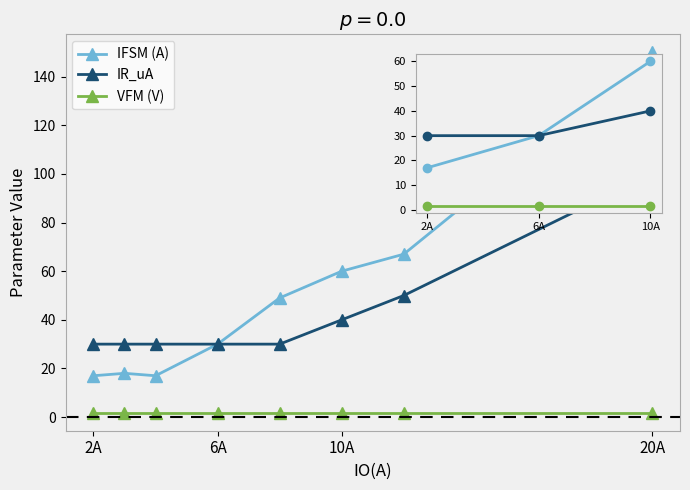

Which series has the largest total across all categories?

IFSM (A)